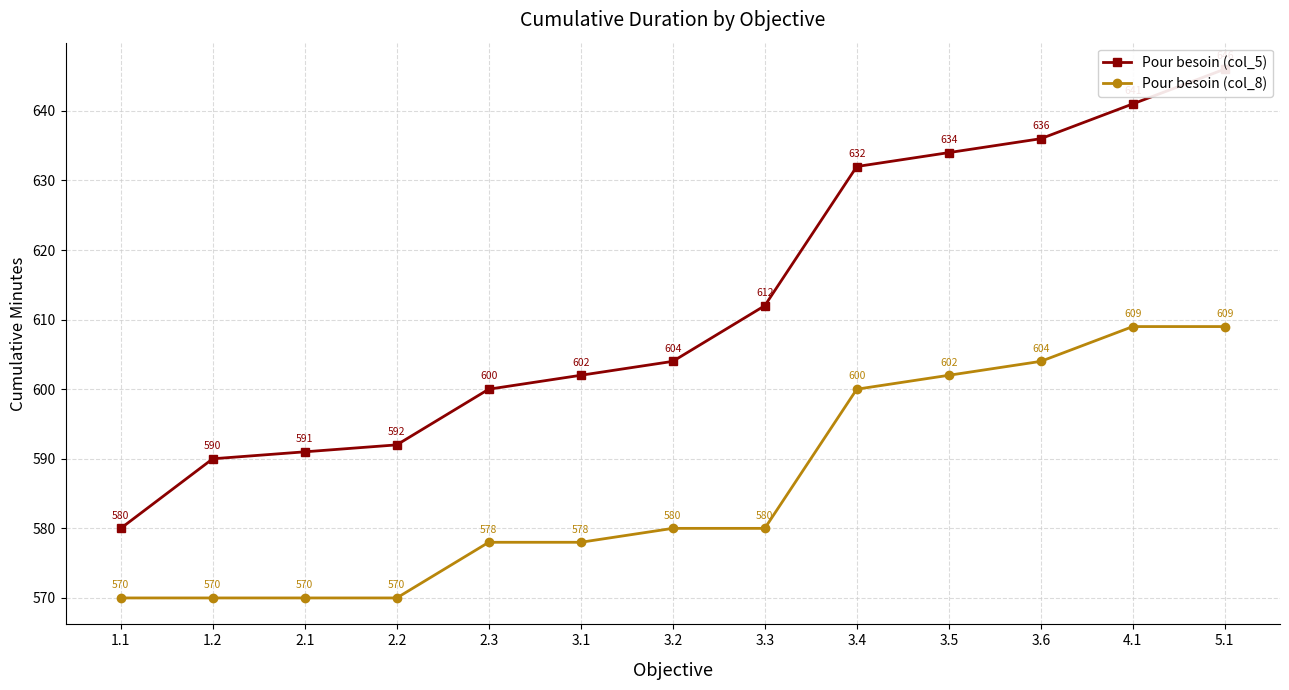

At 3.6, list the series in order from largest to smallest.

Pour besoin (col_5), Pour besoin (col_8)